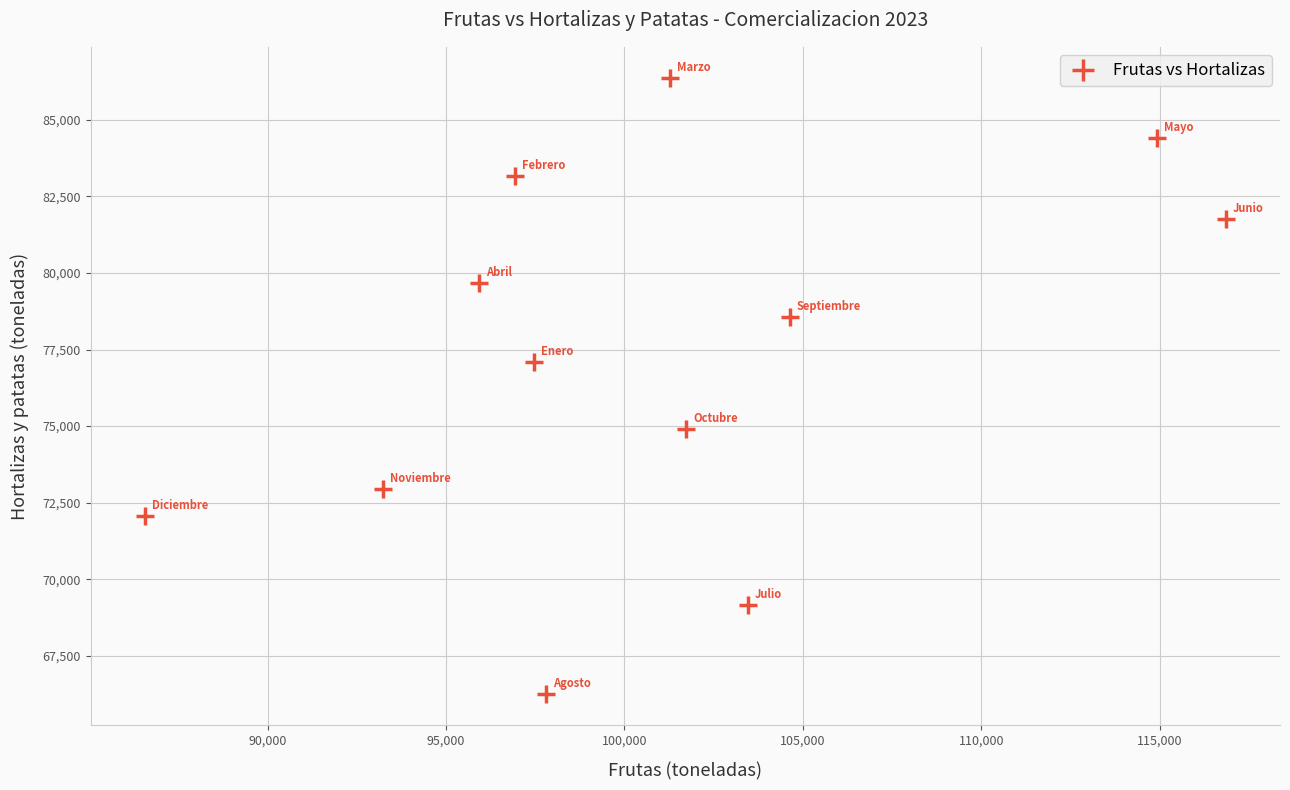

What Y value in the scatter plot is closest to 76309?

77081.6